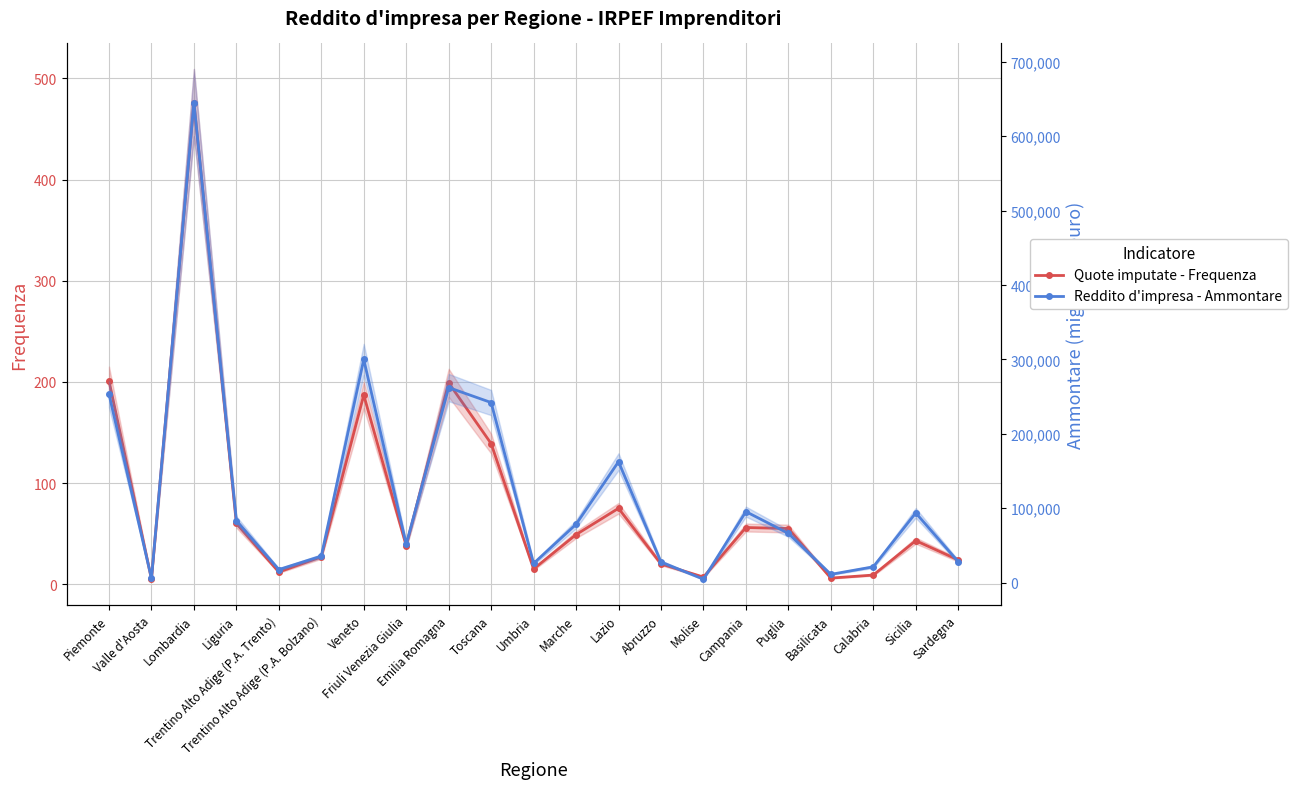

What is the label of the 1st point from the left?

Piemonte